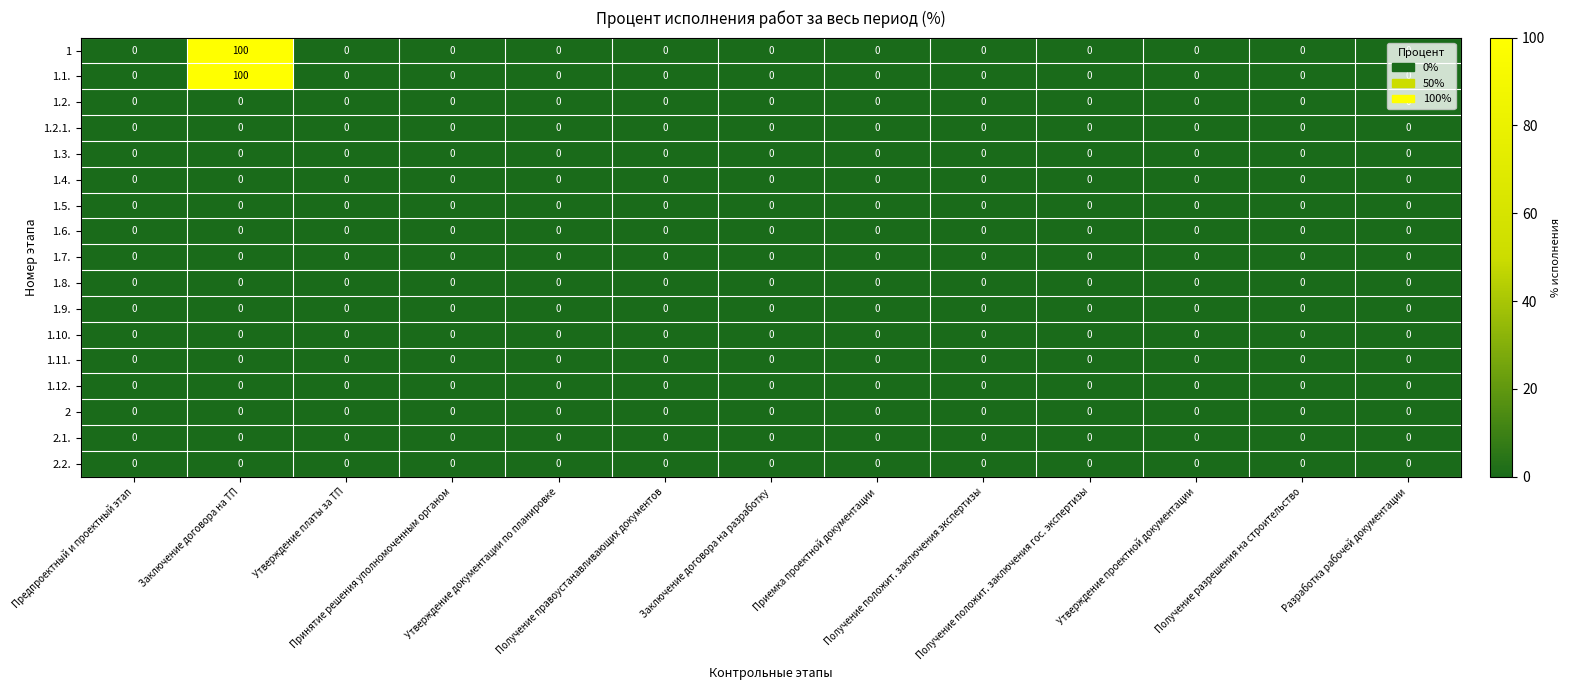

At how many categories does at least one series exceed 49?

1